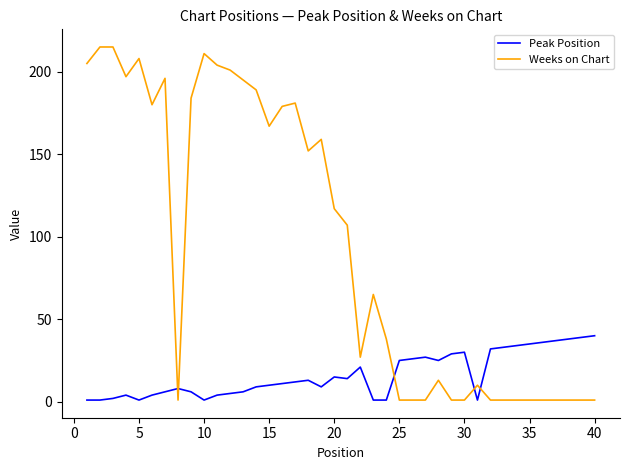

Which series has the largest total across all categories?

Weeks on Chart